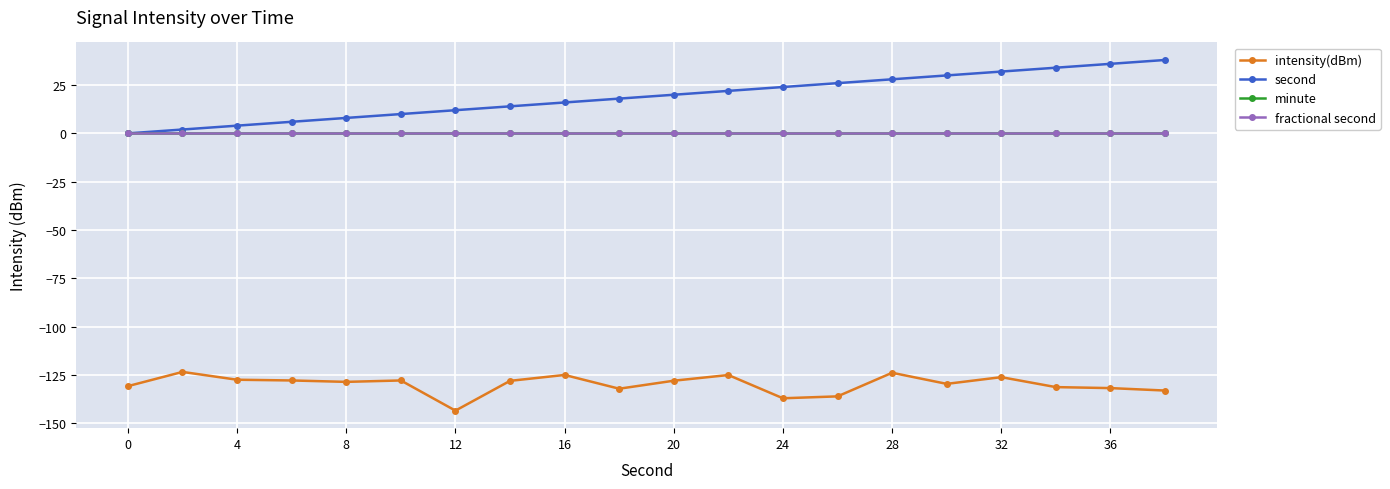

List the series in order of their peak value, lowest first.

intensity(dBm), minute, fractional second, second